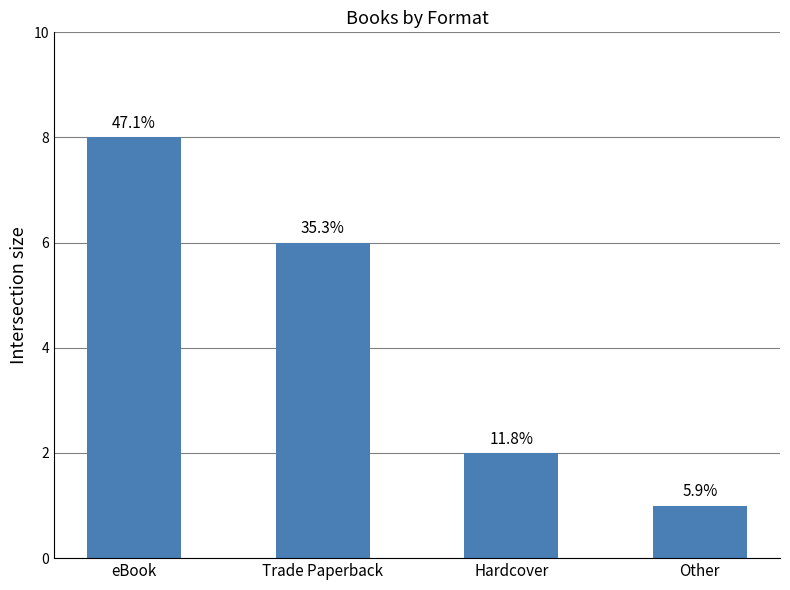

Does the chart contain stacked bars?

No